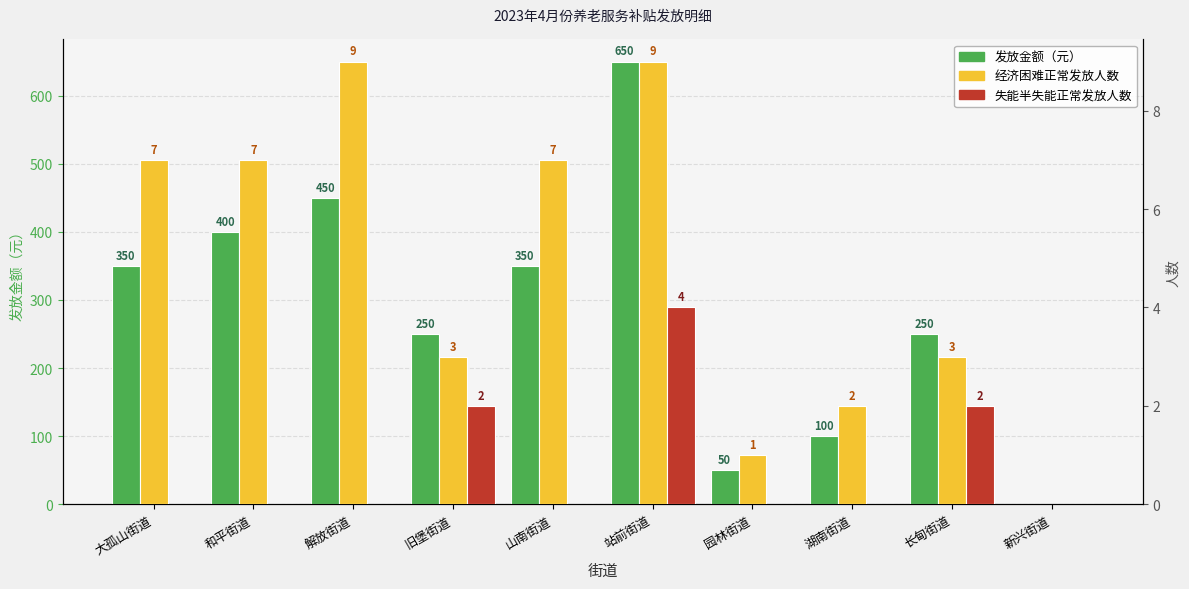

Reading right to left, extract all data points from this chart.

发放金额（元）: 新兴街道=0	长甸街道=250	湖南街道=100	园林街道=50	站前街道=650	山南街道=350	旧堡街道=250	解放街道=450	和平街道=400	大孤山街道=350
经济困难正常发放人数: 新兴街道=0	长甸街道=3	湖南街道=2	园林街道=1	站前街道=9	山南街道=7	旧堡街道=3	解放街道=9	和平街道=7	大孤山街道=7
失能半失能正常发放人数: 新兴街道=0	长甸街道=2	湖南街道=0	园林街道=0	站前街道=4	山南街道=0	旧堡街道=2	解放街道=0	和平街道=0	大孤山街道=0